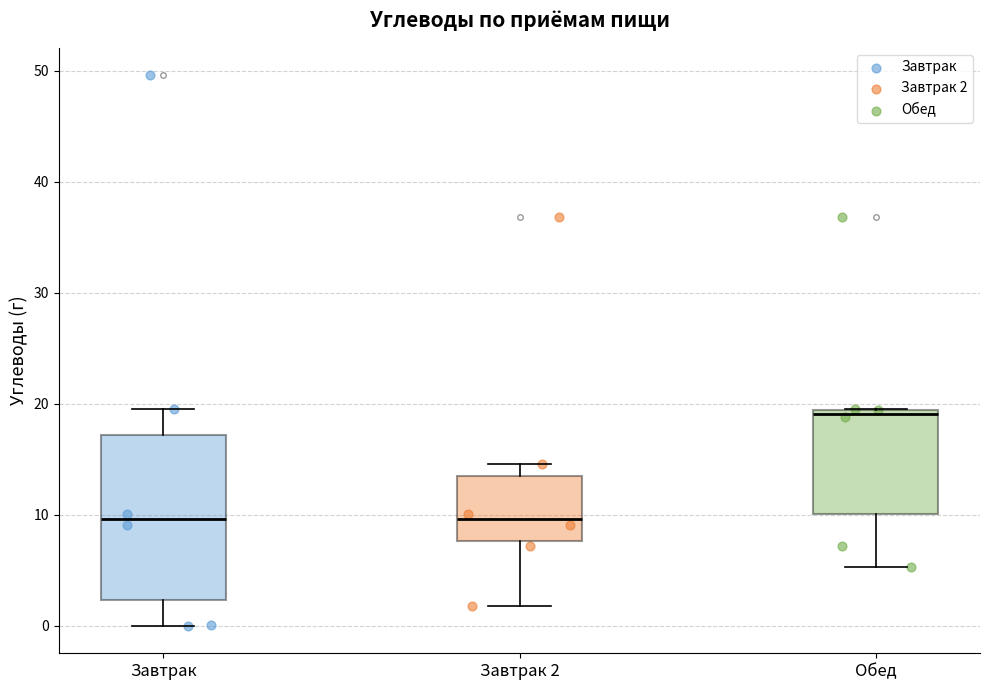

Where does the lower whisker of the box for Завтрак 2 end on the y-axis? The values are not printed on the chart, so give them approximately, as read against the axis.

2